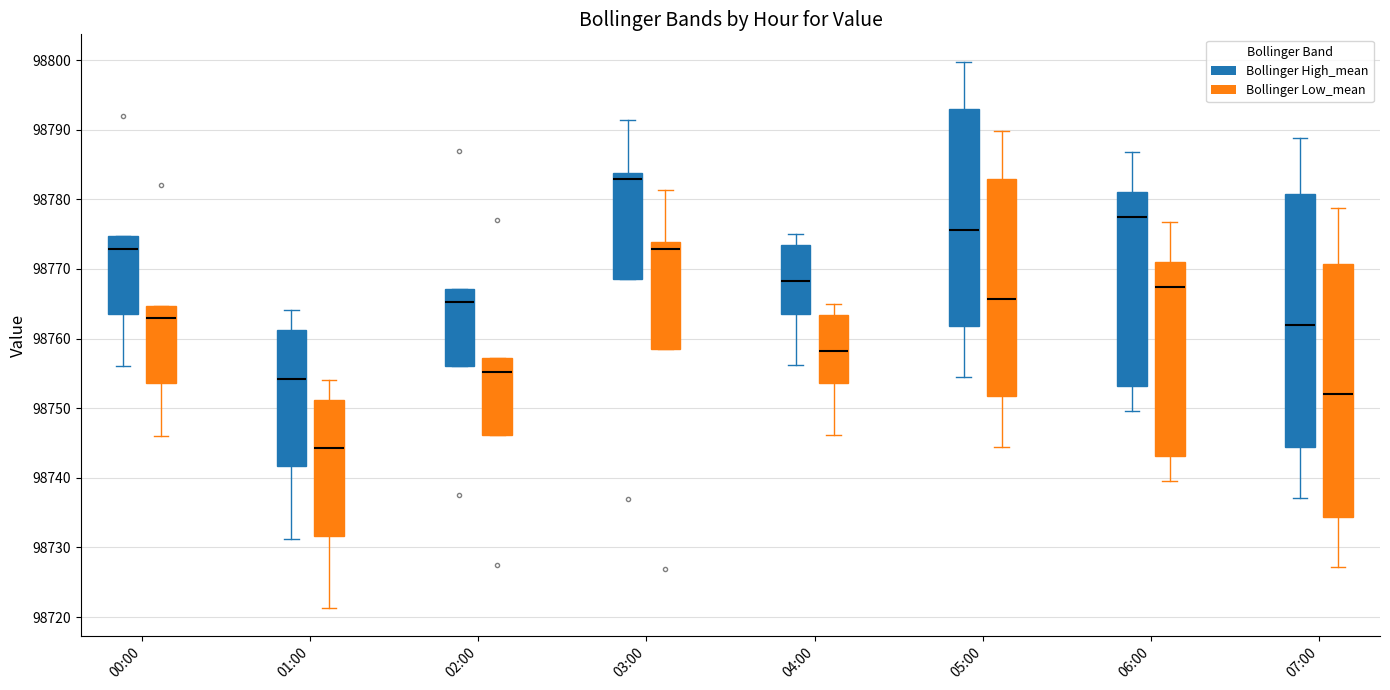

Where does the upper whisker of the box for 07:00 (Bollinger Low_mean) end on the y-axis? The values are not printed on the chart, so give them approximately, as read against the axis.

98779